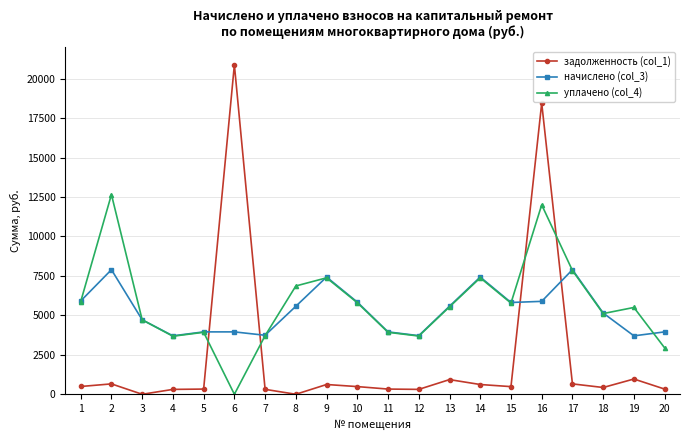

Where is задолженность (col_1) nearest to the value 10434?

16